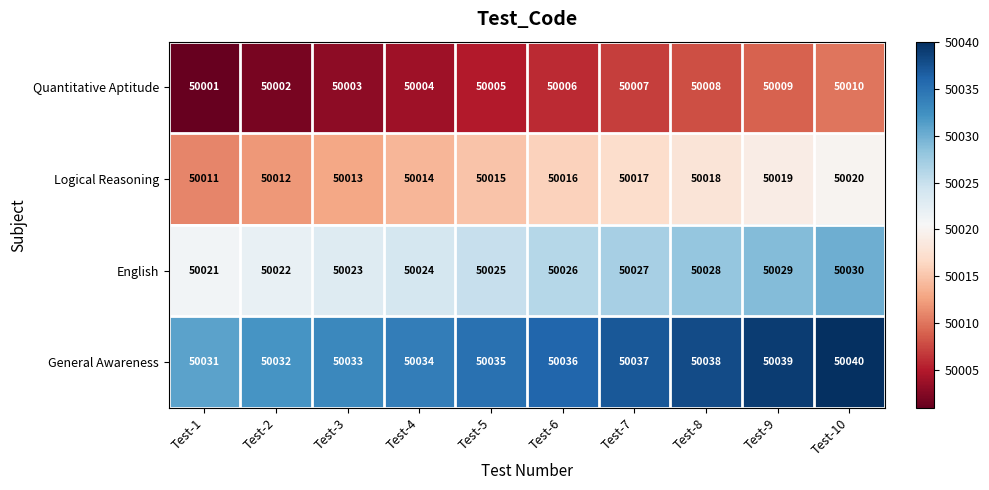

True or false: Logical Reasoning has a value of 89605 at Test-7.

False